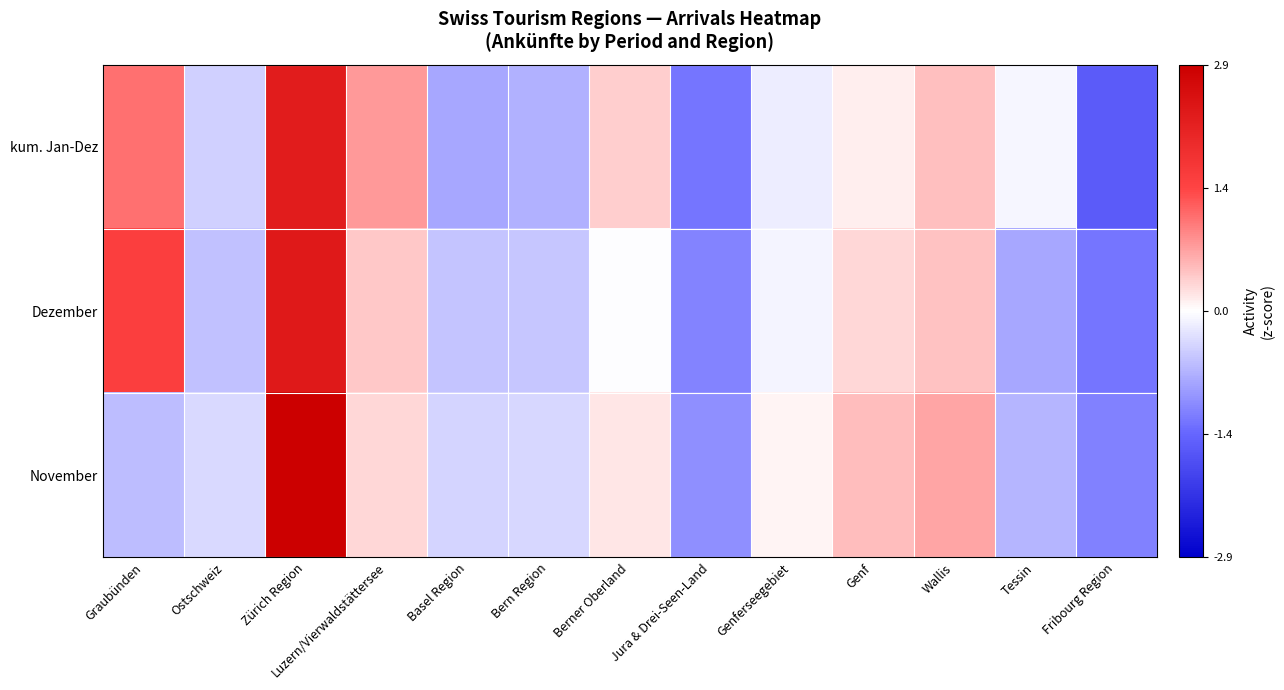

Rank the series at Luzern/Vierwaldstättersee from lowest to highest value.

November, Dezember, kum. Jan-Dez